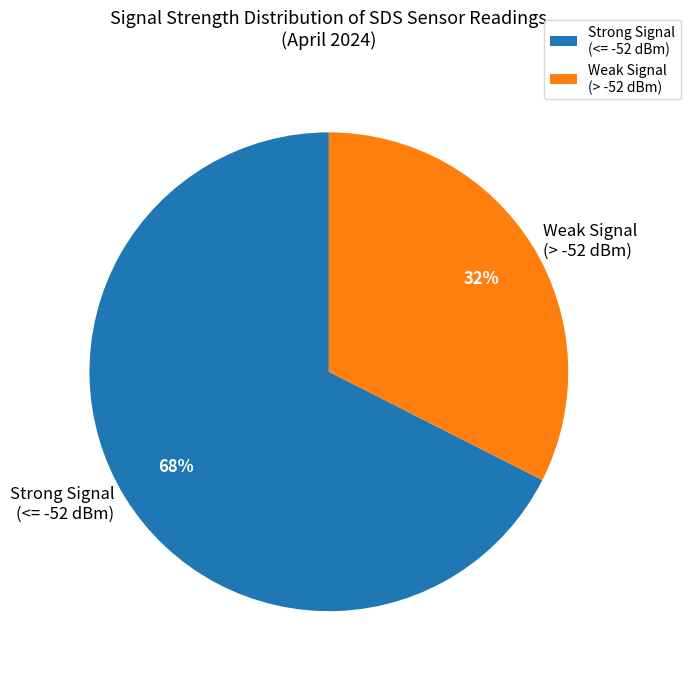

Do Weak Signal (> -52 dBm) and Strong Signal (<= -52 dBm) together represent more than half of the pie?

Yes